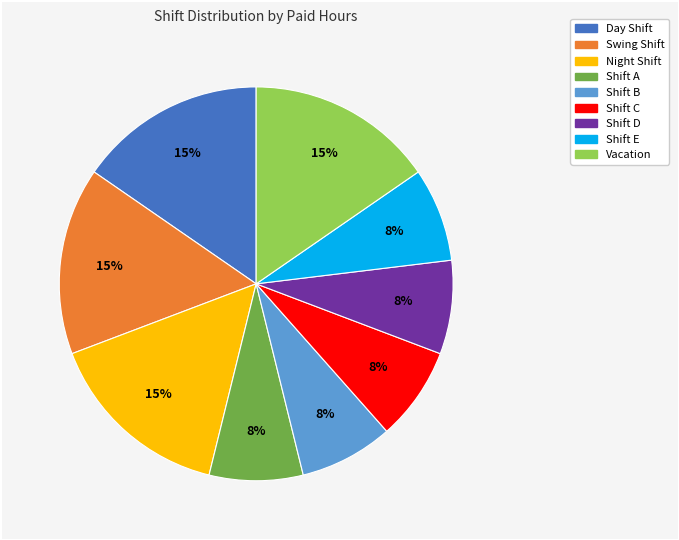

To the nearest percent, what percentage of the pie is Shift B?

8%